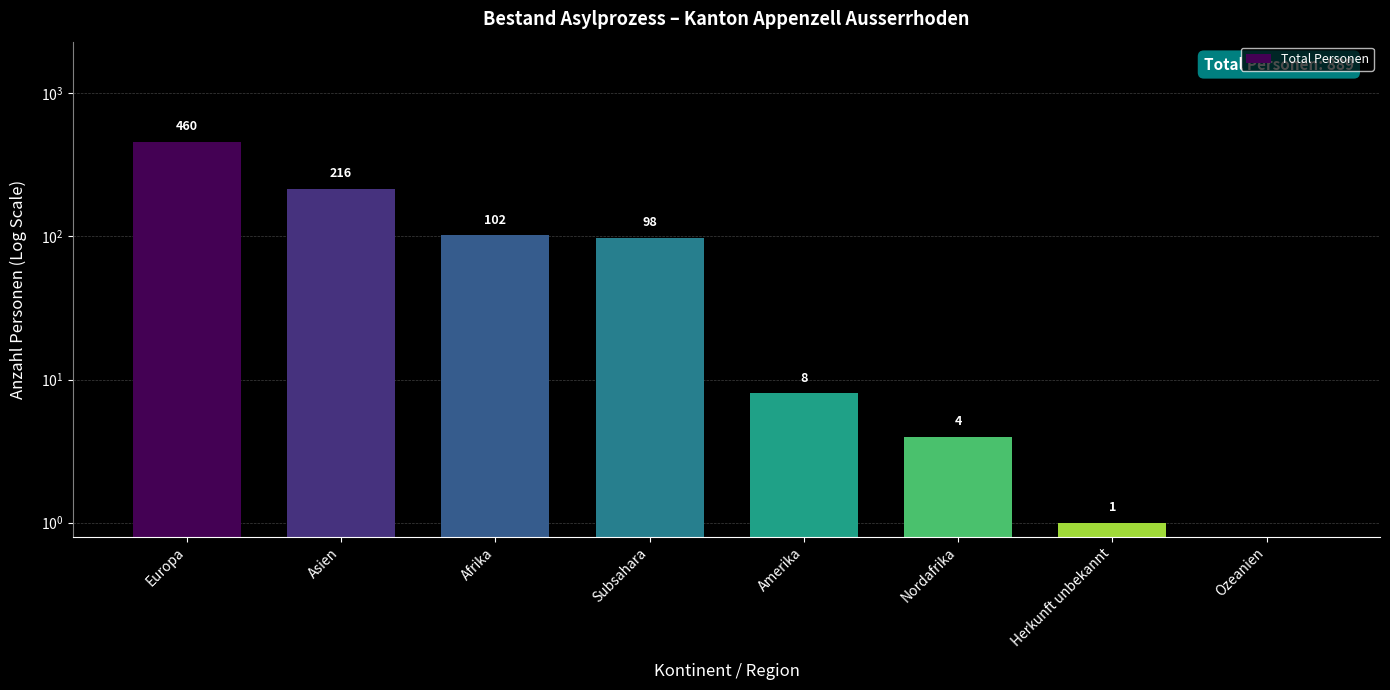

What is the change in value from Europa to Asien?

-244